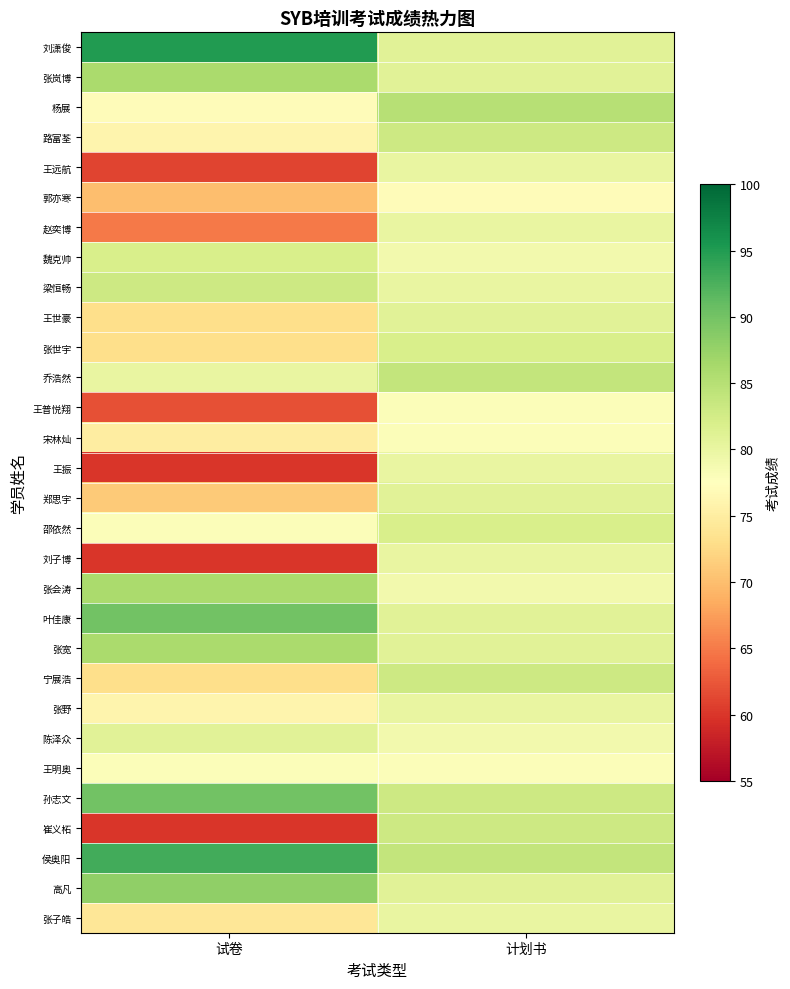

Reading right to left, extract all data points from this chart.

刘潇俊: 计划书=81	试卷=95
张岚博: 计划书=81	试卷=86
杨展: 计划书=85	试卷=77
路富荃: 计划书=83	试卷=76
王远航: 计划书=80	试卷=61
郭亦寒: 计划书=77	试卷=70
赵奕博: 计划书=80	试卷=65
魏克帅: 计划书=79	试卷=82
梁恒畅: 计划书=80	试卷=83
王世豪: 计划书=81	试卷=73
张世宇: 计划书=82	试卷=73
乔浩然: 计划书=84	试卷=80
王普悦翔: 计划书=78	试卷=62
宋林灿: 计划书=78	试卷=75
王振: 计划书=80	试卷=60
郑思宇: 计划书=81	试卷=71
邵依然: 计划书=82	试卷=78
刘子博: 计划书=80	试卷=60
张会涛: 计划书=79	试卷=86
叶佳康: 计划书=81	试卷=90
张宽: 计划书=81	试卷=86
宁展浩: 计划书=83	试卷=73
张野: 计划书=80	试卷=76
陈泽众: 计划书=79	试卷=81
王明奥: 计划书=78	试卷=78
孙志文: 计划书=83	试卷=90
崔义柘: 计划书=83	试卷=60
侯奥阳: 计划书=84	试卷=93
高凡: 计划书=81	试卷=88
张子皓: 计划书=80	试卷=74